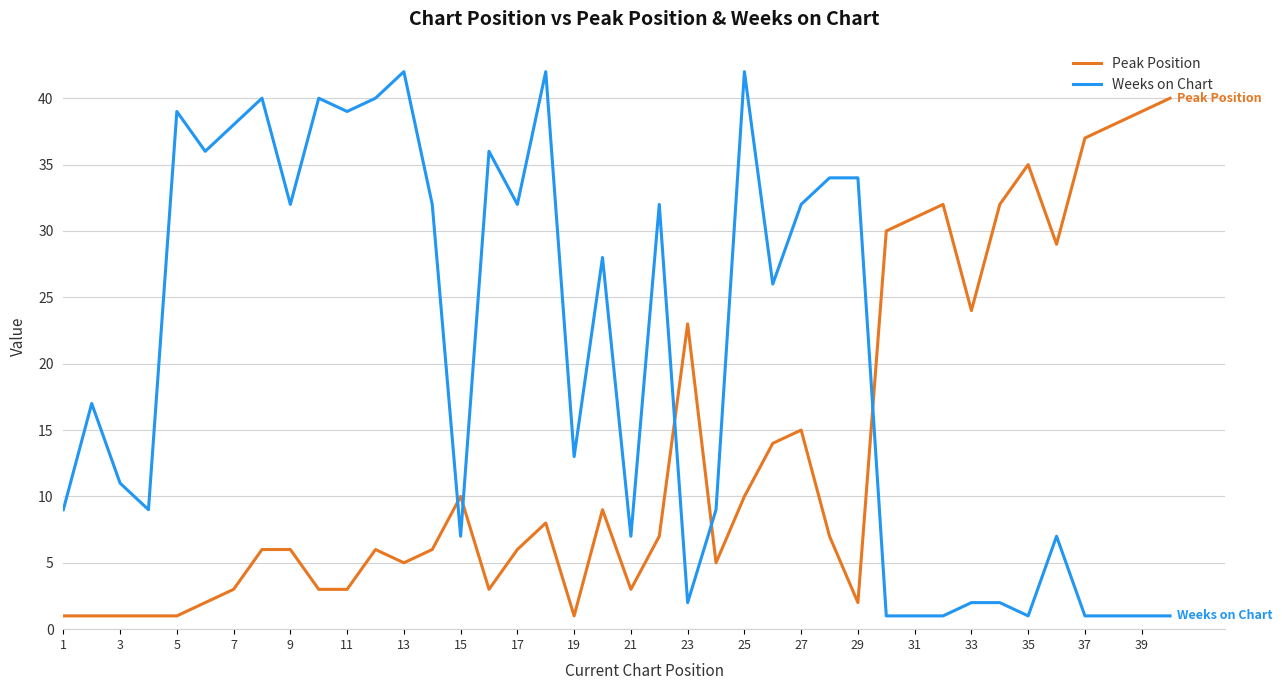

What is the difference between the maximum and minimum values in the Peak Position series?

39